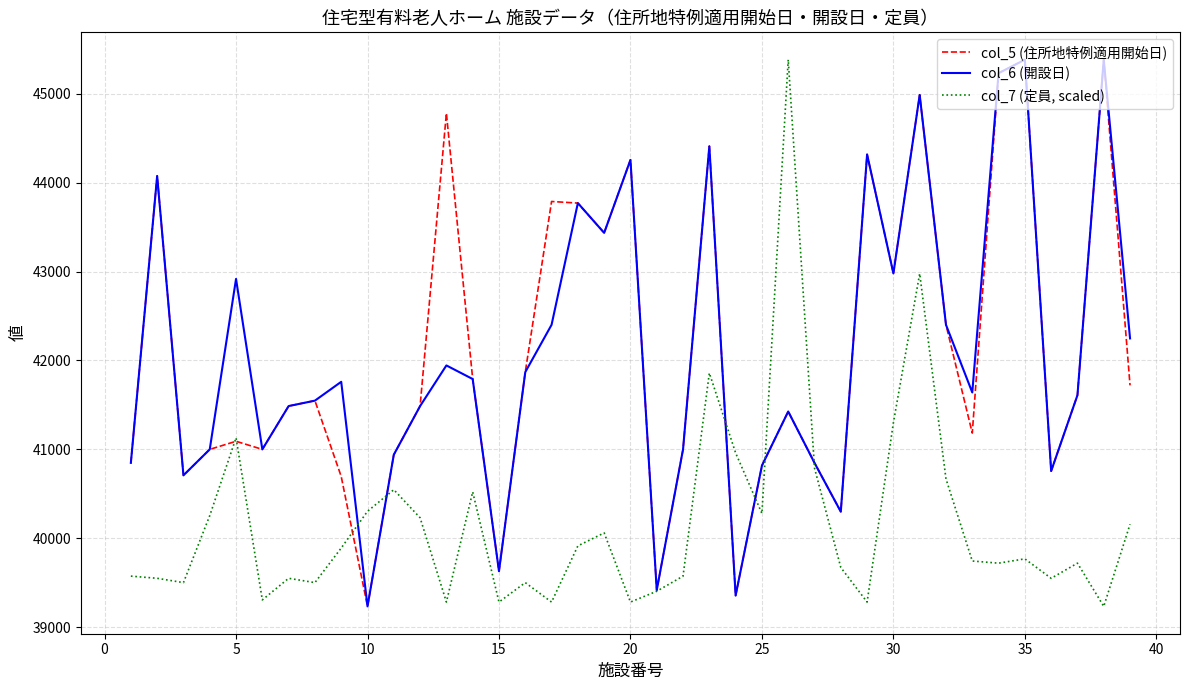

What is the lowest value of the col_6 (開設日) series?

39234.0